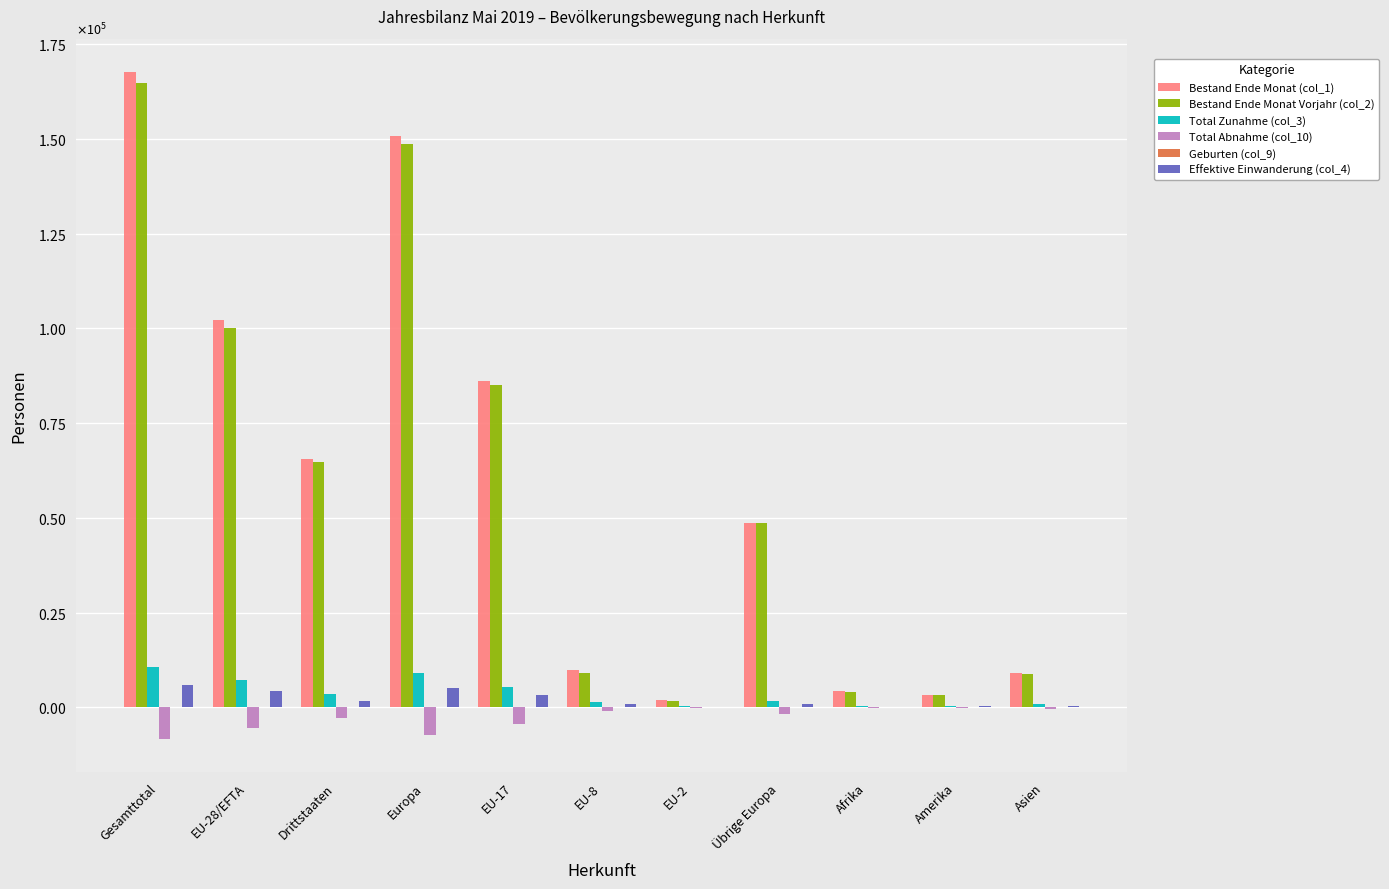

What is the sum of the Effektive Einwanderung (col_4) values at Afrika and Gesamttotal?

6023